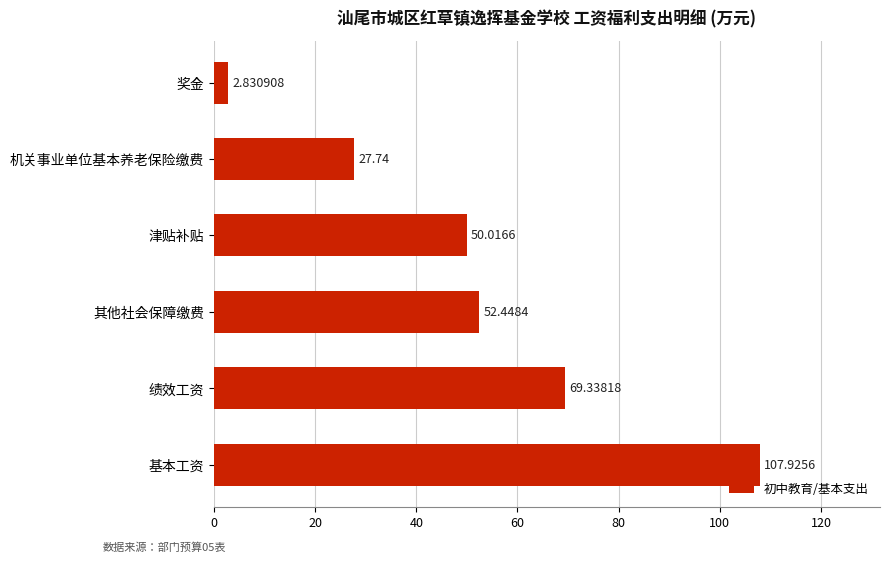

What is the change in value from 绩效工资 to 奖金?

-66.5